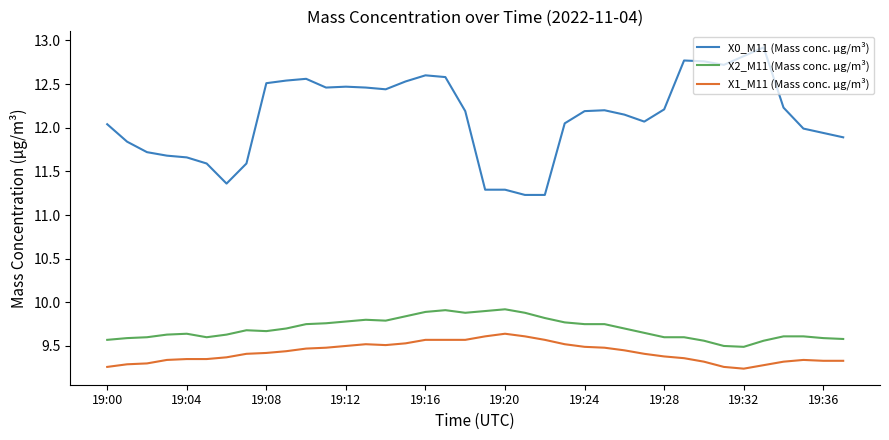

True or false: X2_M11 (Mass conc. μg/m³) and X1_M11 (Mass conc. μg/m³) intersect in this chart.

False